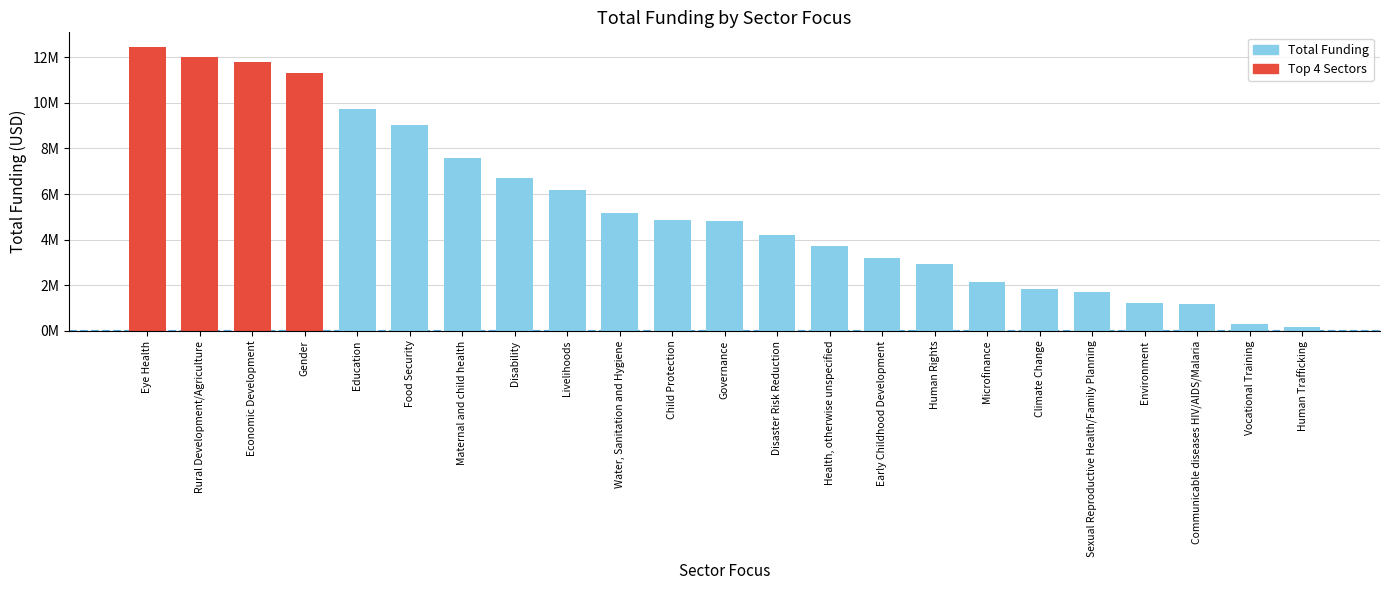

Rank the categories by value from lowest to highest.

Human Trafficking, Vocational Training, Communicable diseases HIV/AIDS/Malaria, Environment, Sexual Reproductive Health/Family Planning, Climate Change, Microfinance, Human Rights, Early Childhood Development, Health, otherwise unspecified, Disaster Risk Reduction, Governance, Child Protection, Water, Sanitation and Hygiene, Livelihoods, Disability, Maternal and child health, Food Security, Education, Gender, Economic Development, Rural Development/Agriculture, Eye Health